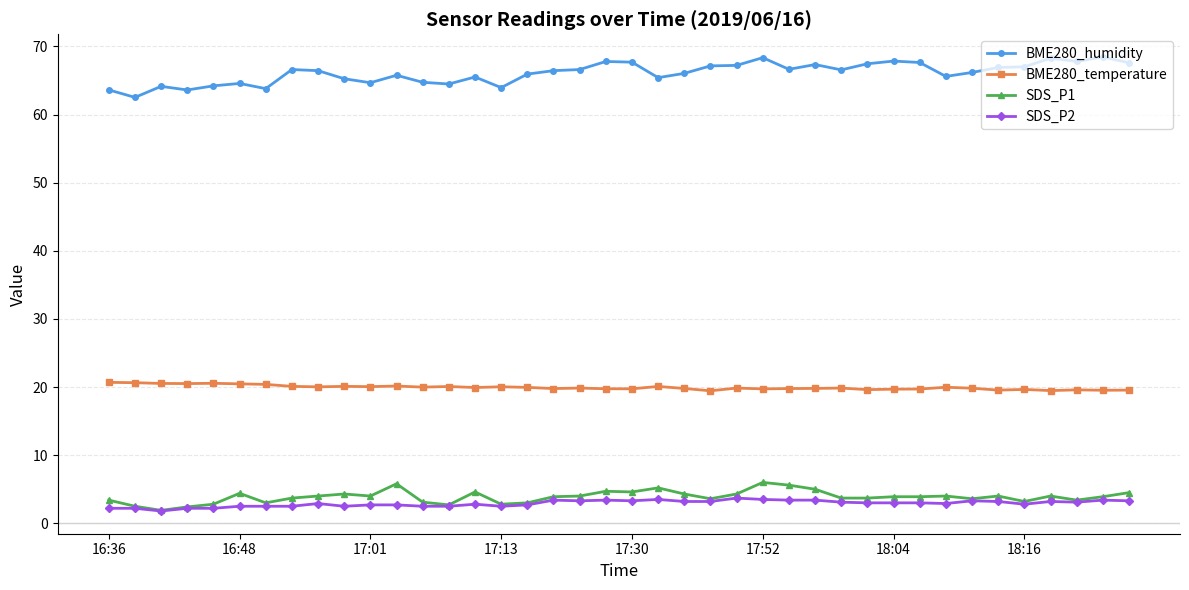

At how many categories does at least one series exceed 43?

40